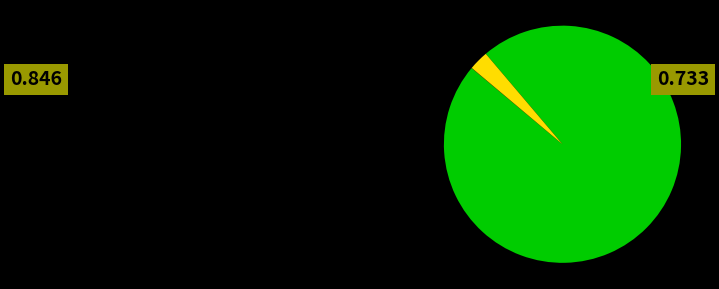

Is there a majority slice in this chart?

Yes